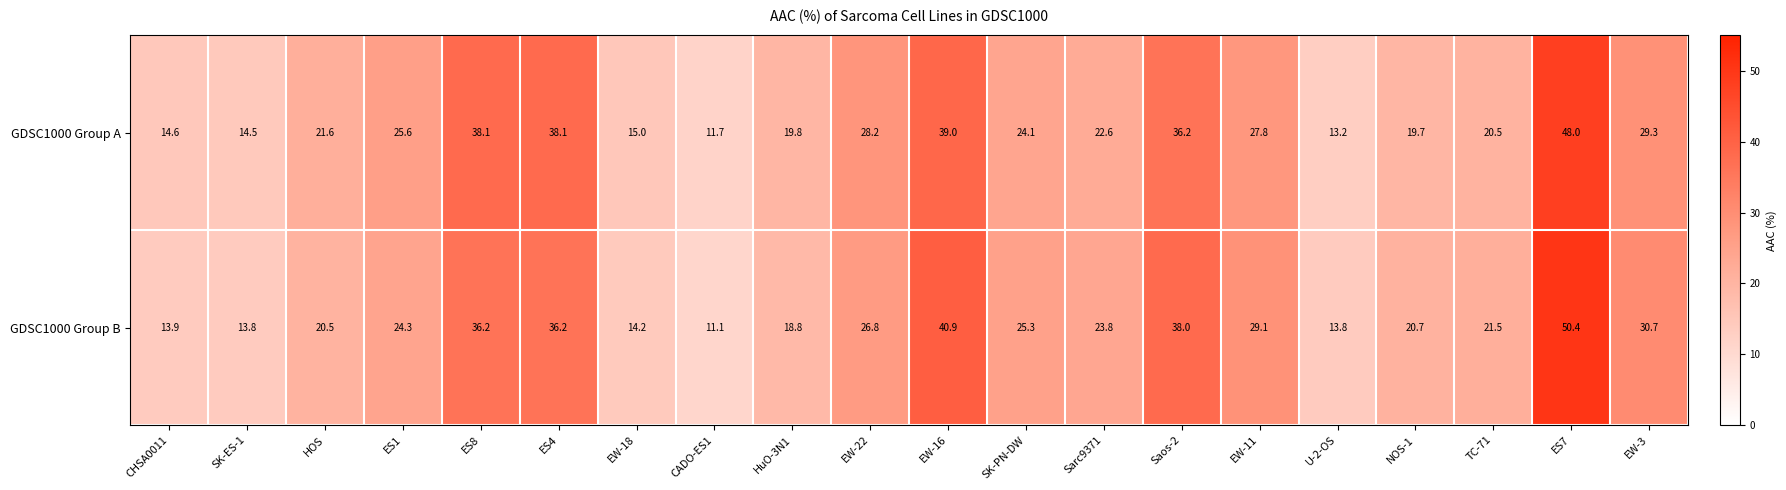

Which series has the largest total across all categories?

GDSC1000 Group B